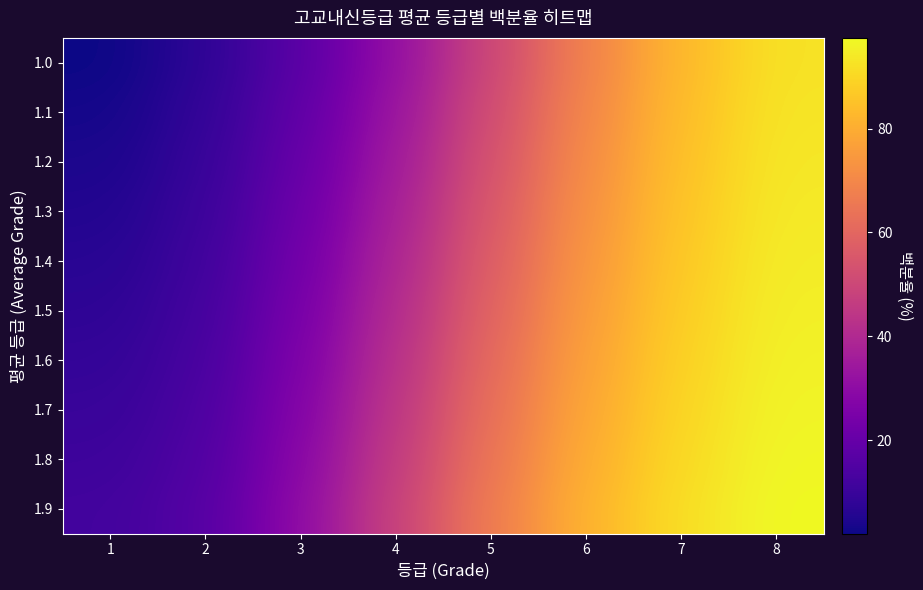

What is the maximum value shown in the chart?

97.5